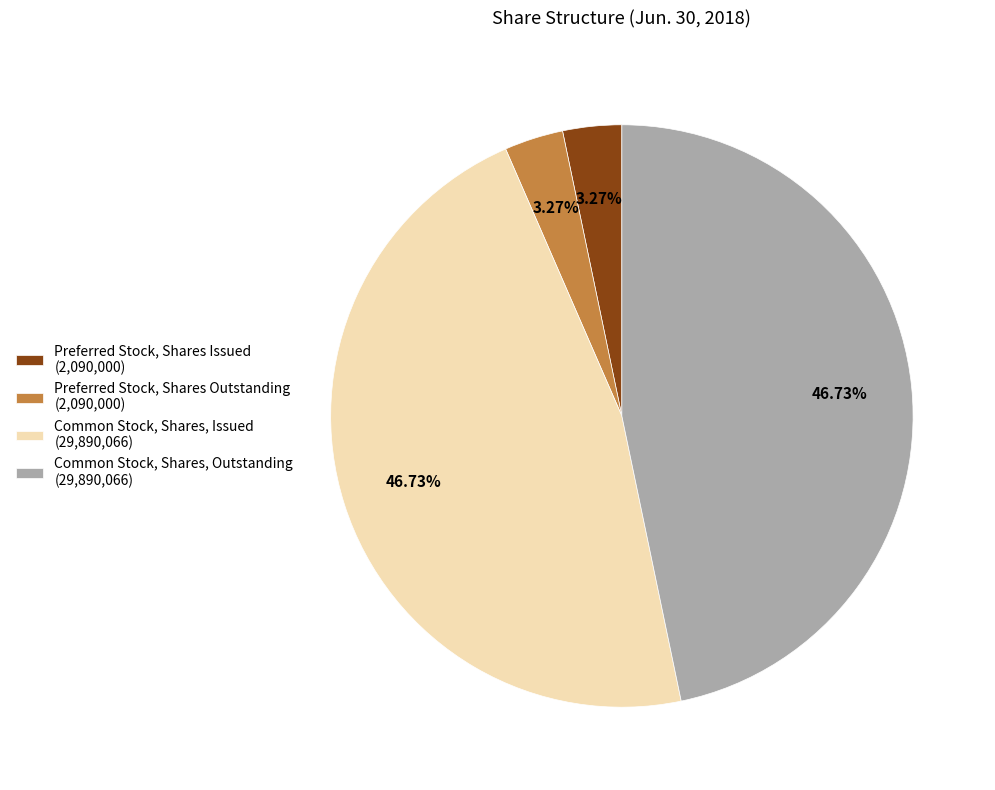

Is there a majority slice in this chart?

No